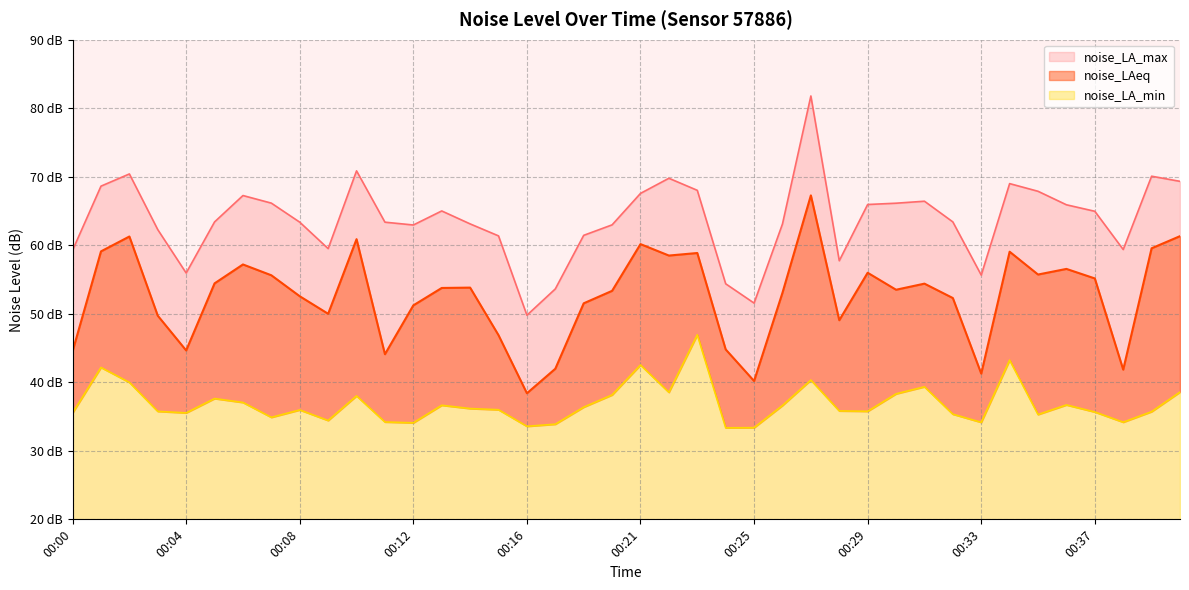

What are all the series names shown in the legend?

noise_LAeq, noise_LA_max, noise_LA_min